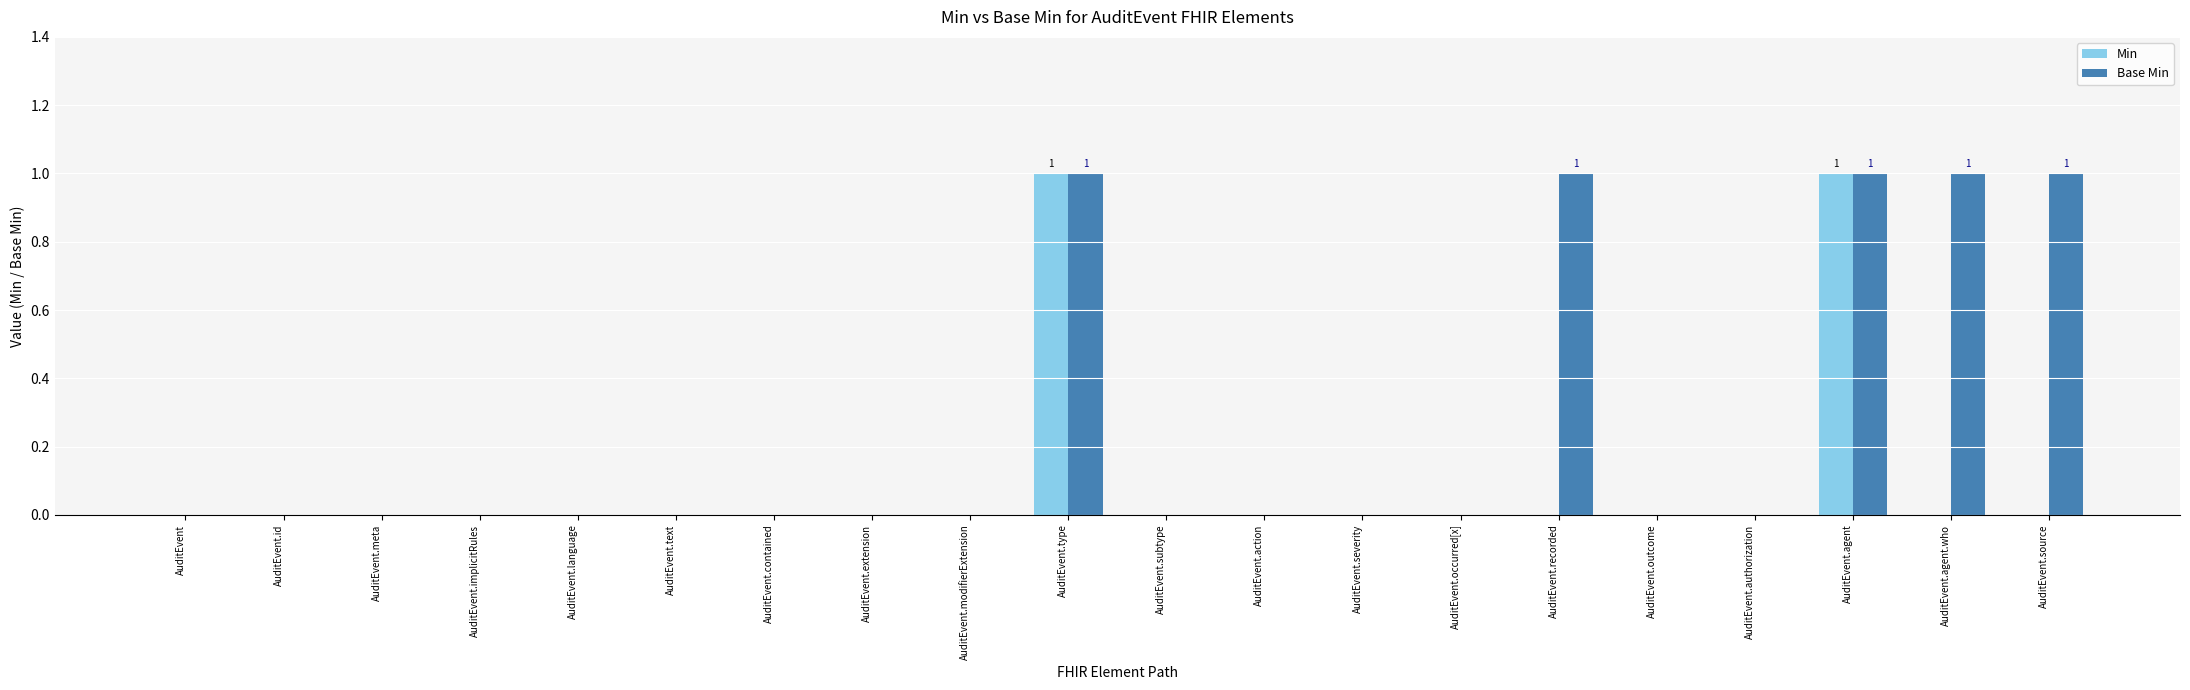

Which series has the largest total across all categories?

Base Min